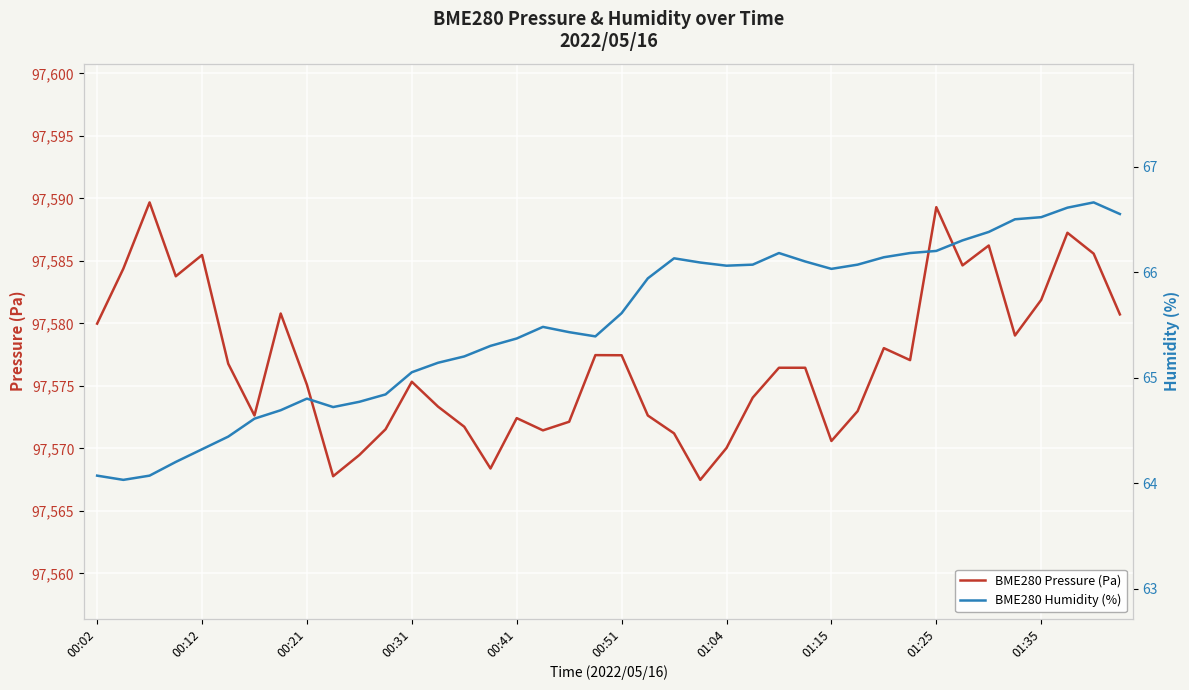

What is the value of the BME280 Humidity (%) point at the 28th from the left?

66.1